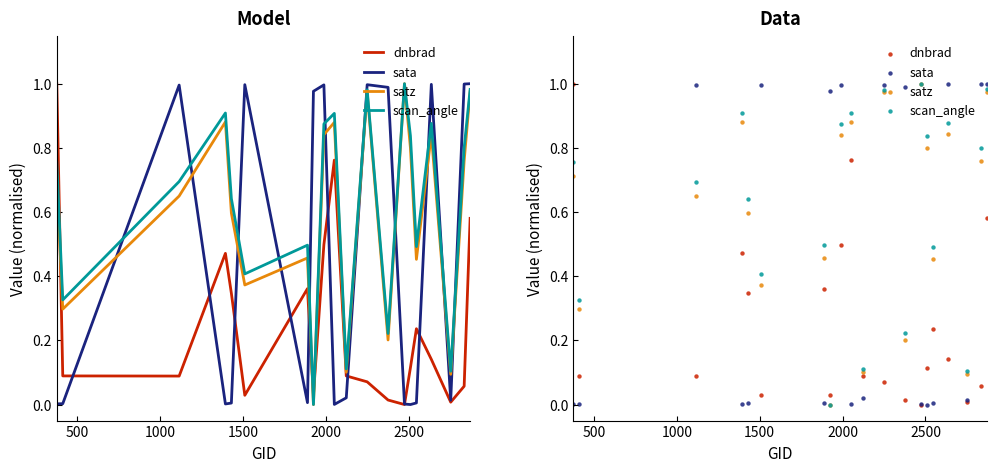

Which series reaches the minimum Y coordinate?

dnbrad